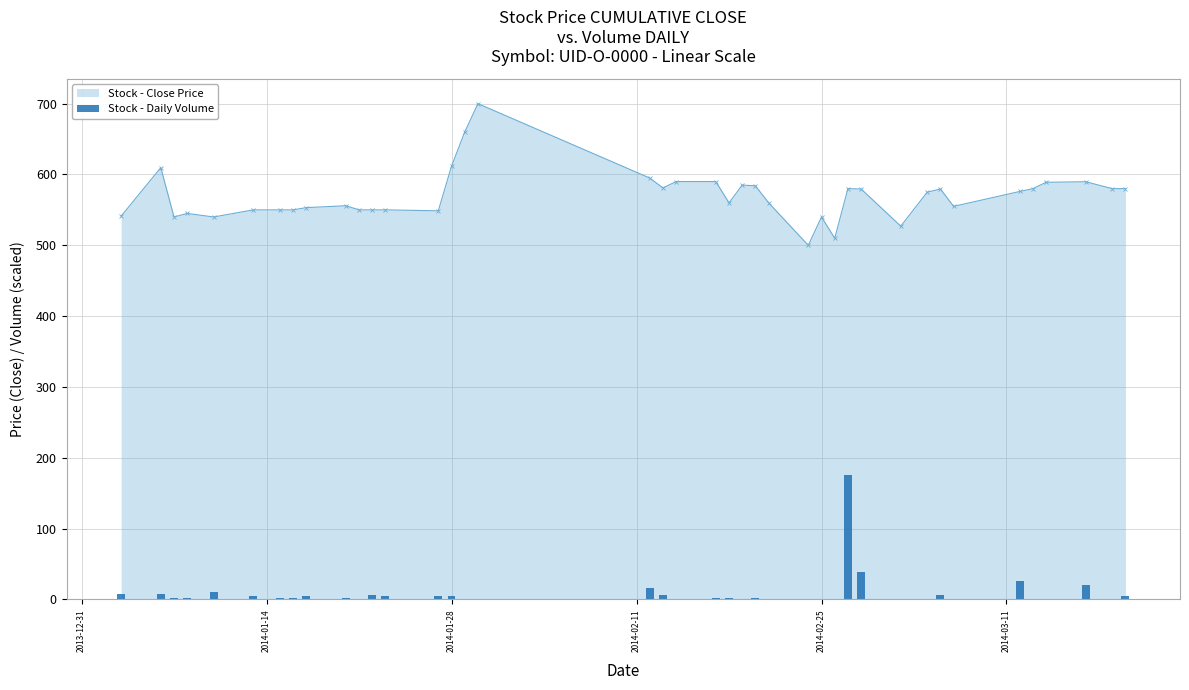

The Stock - Close Price series shows 423.3 at 2014-01-28. True or false?

False